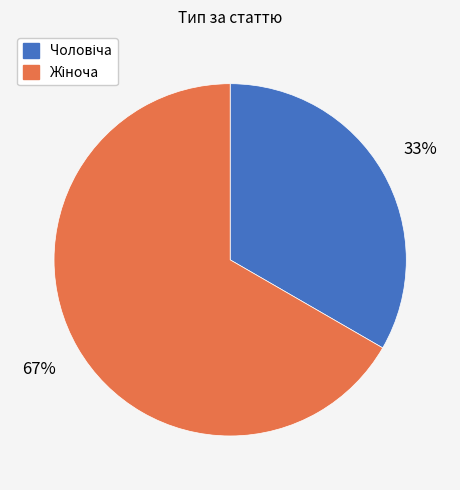

Does any single category account for the majority?

Yes